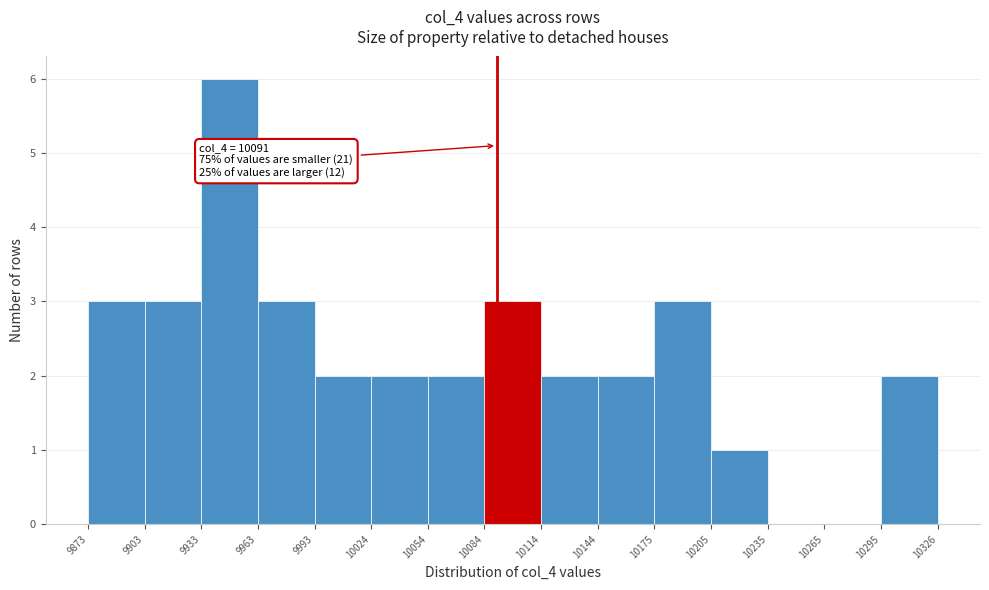

Over which range of the x-axis is the bar tallest?

9933 to 9963